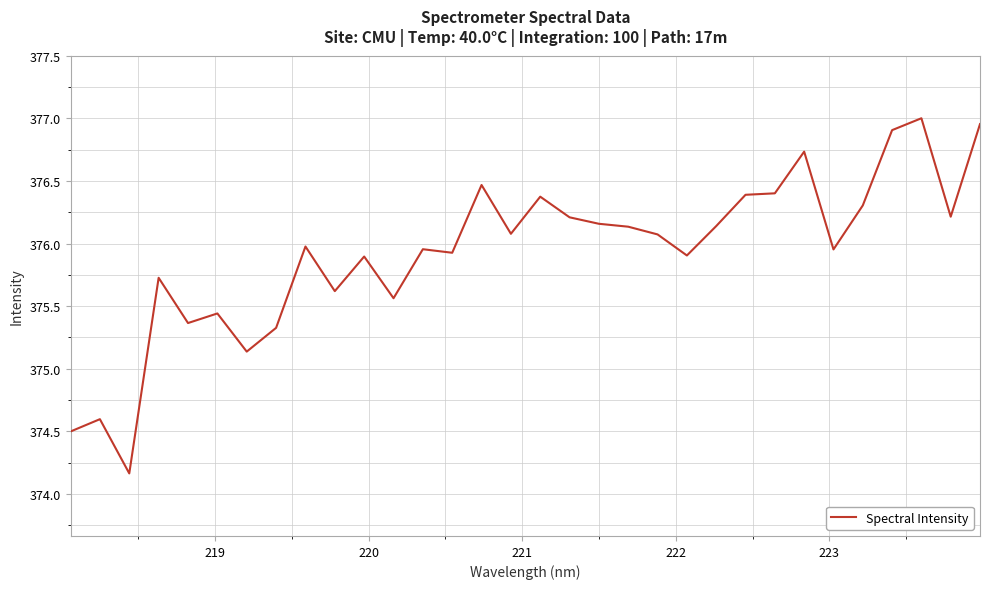

What is the smallest value displayed?

374.2